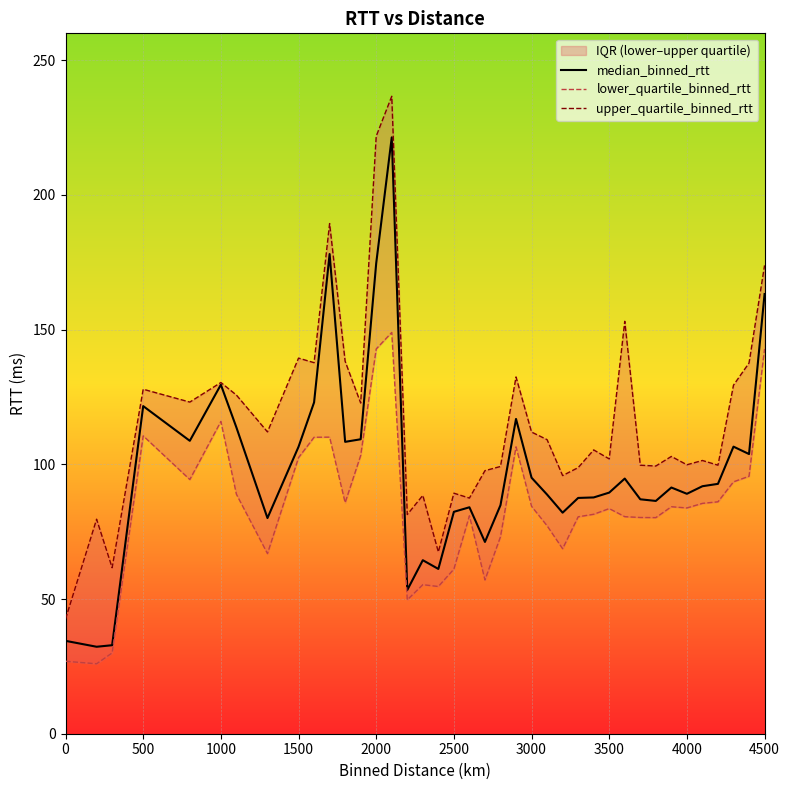

The value of median_binned_rtt at 3500 is 150.9. True or false?

False